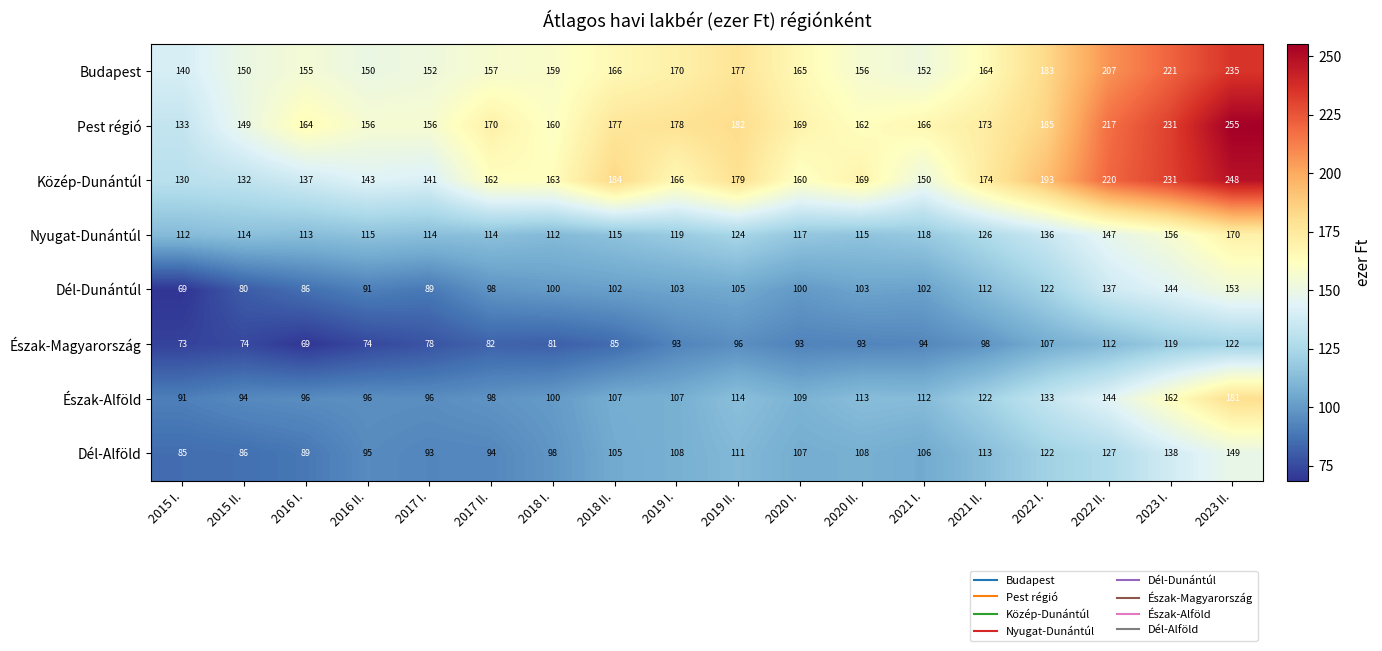

Where is Pest régió nearest to the value 194?

2022 I.